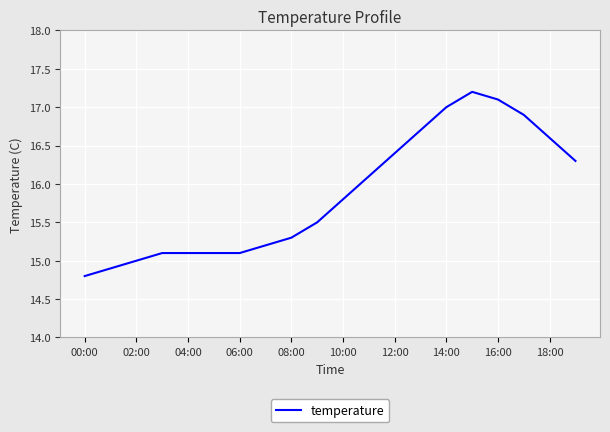

What is the smallest value displayed?

14.8